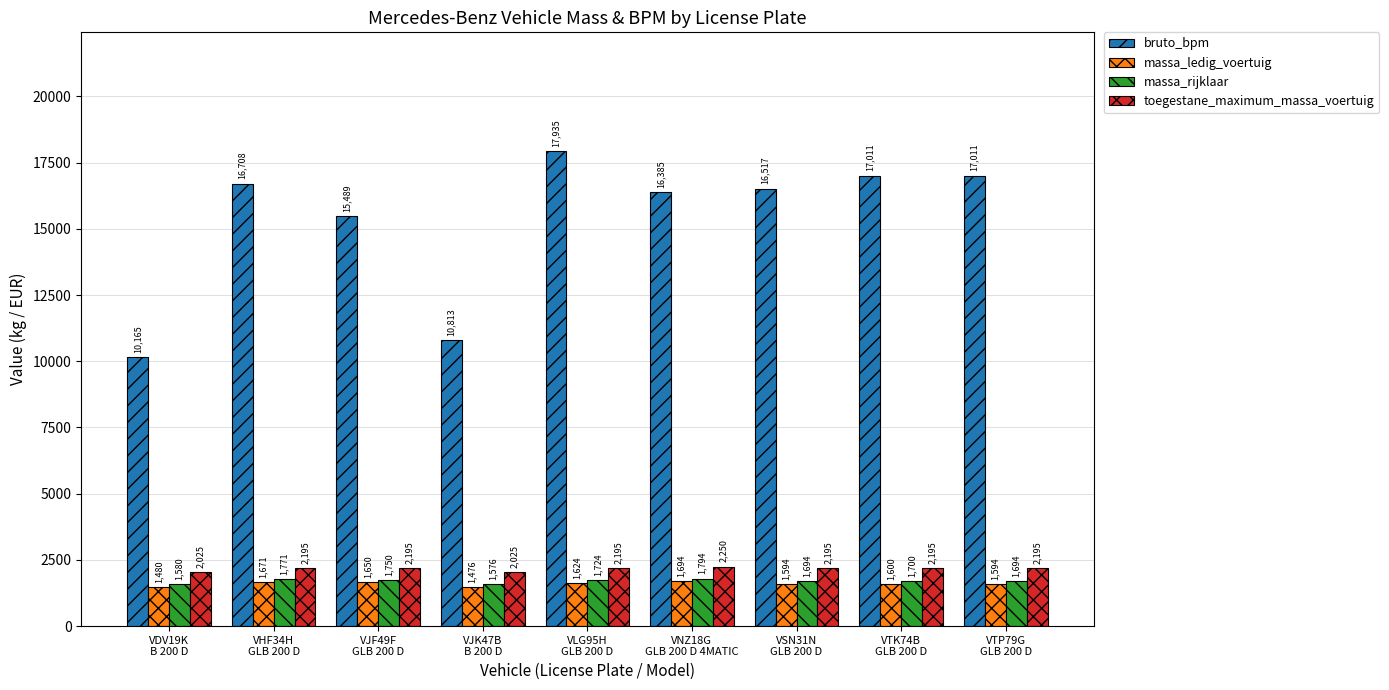

At how many categories does at least one series exceed 16543?

4